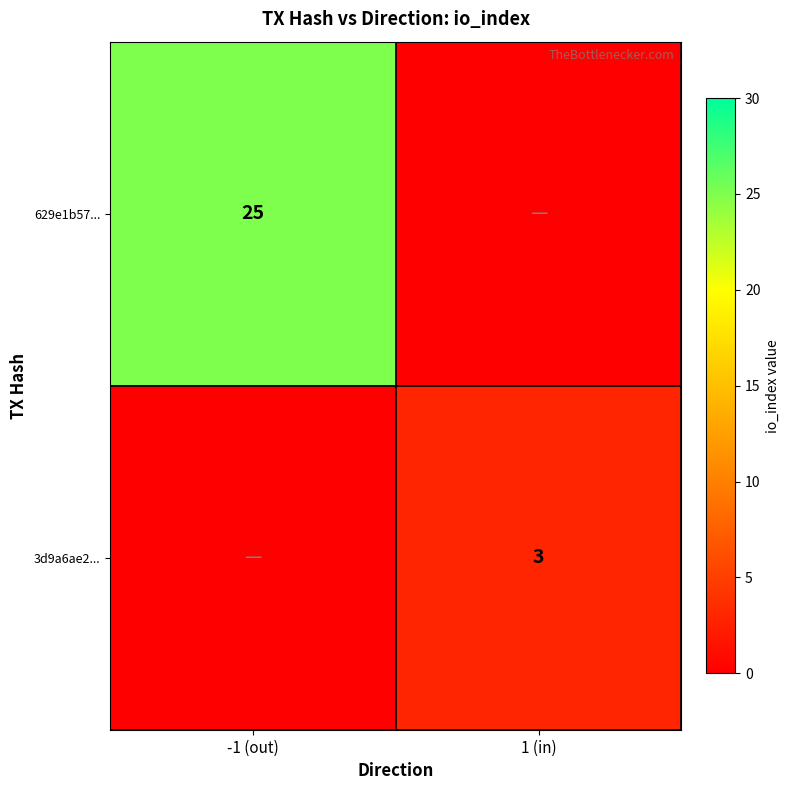

The value of 3d9a6ae2... at 1 (in) is 2. True or false?

False